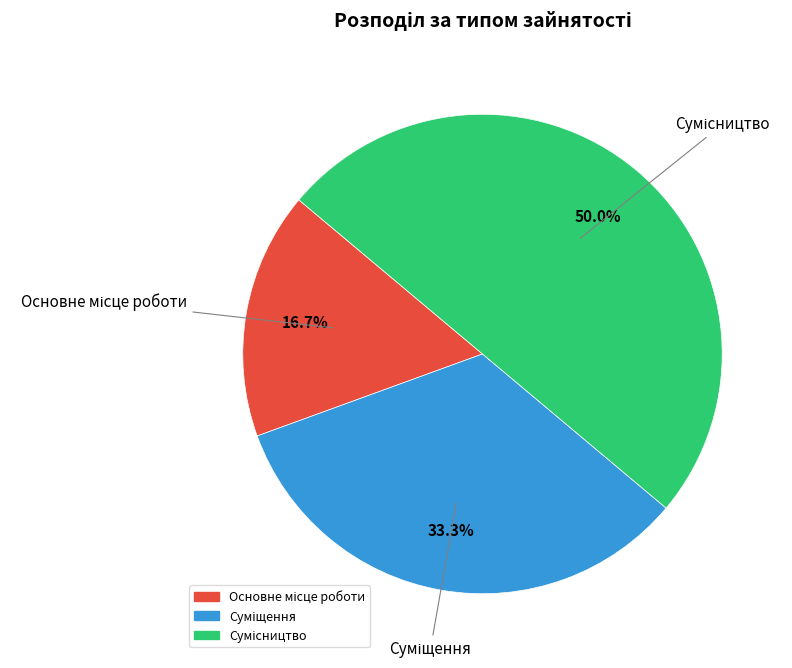

To the nearest percent, what portion does Суміщення represent?

33%